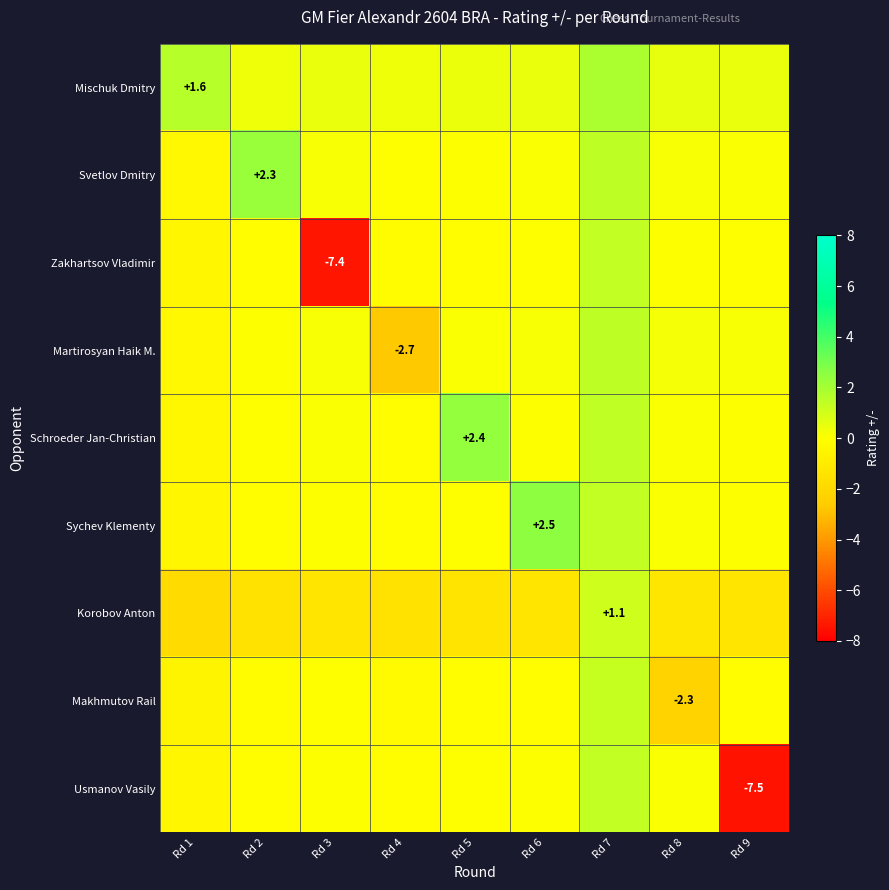

How many categories are shown in the chart?

9